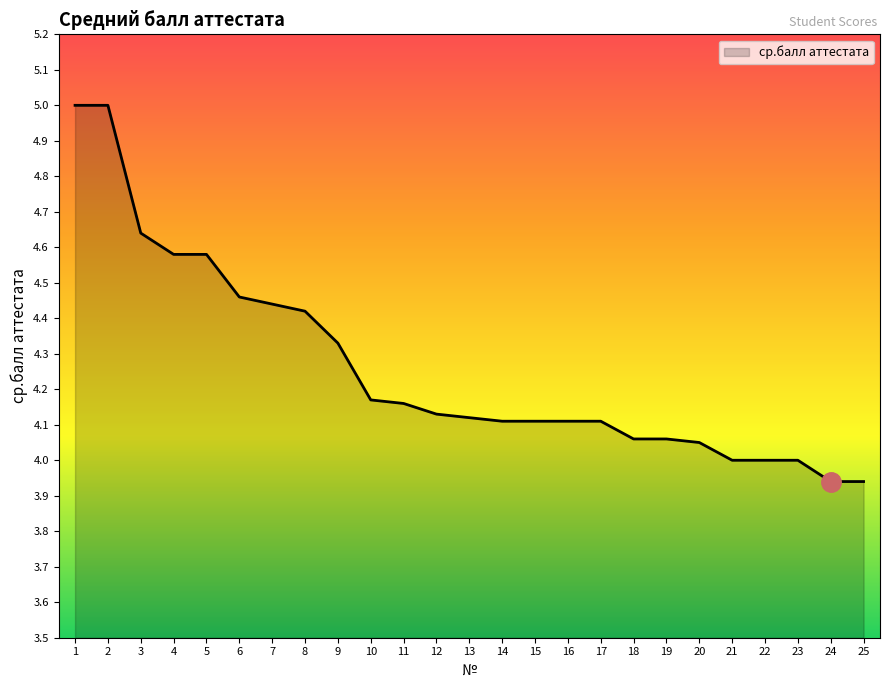

What is the maximum value shown in the chart?

5.0